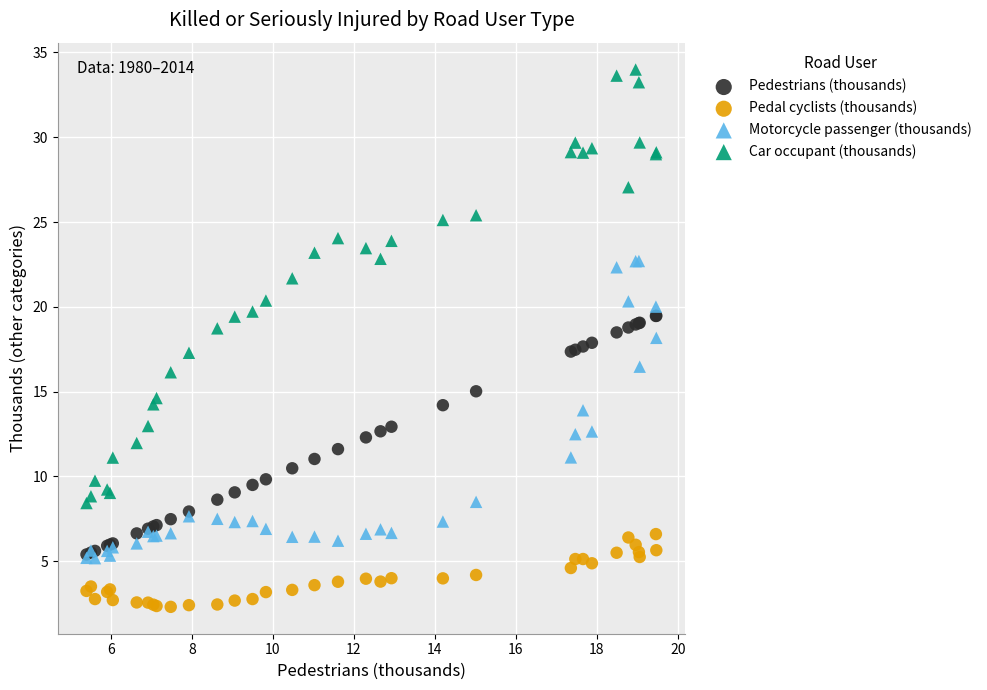

Which series has the largest Y range (max minus min)?

Car occupant (thousands)